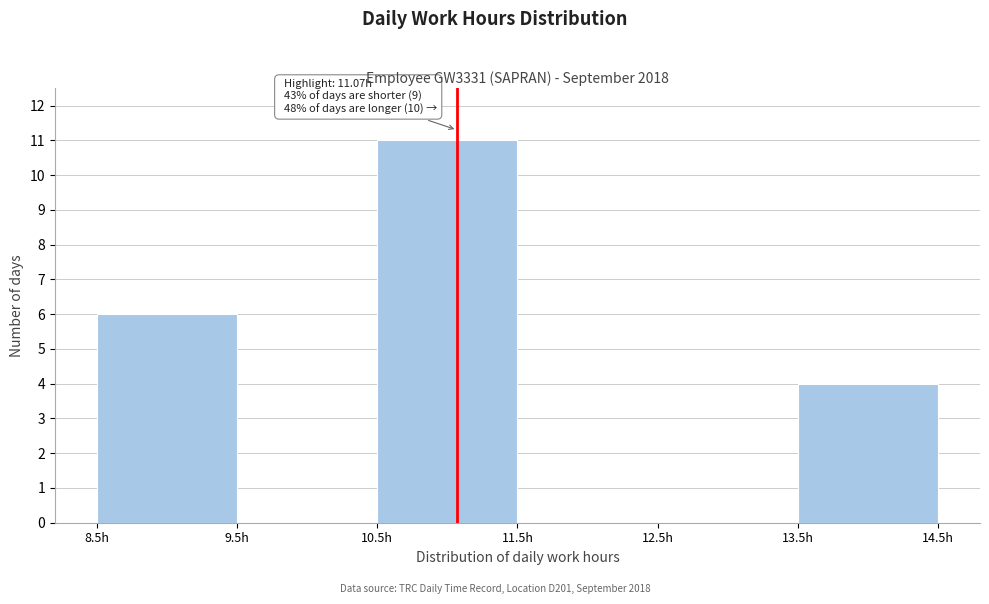

Which range on the x-axis has the tallest bar?

10.5 to 11.5